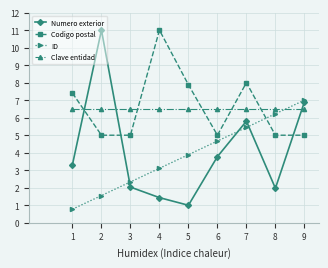

How many distinct data groups are displayed?

4